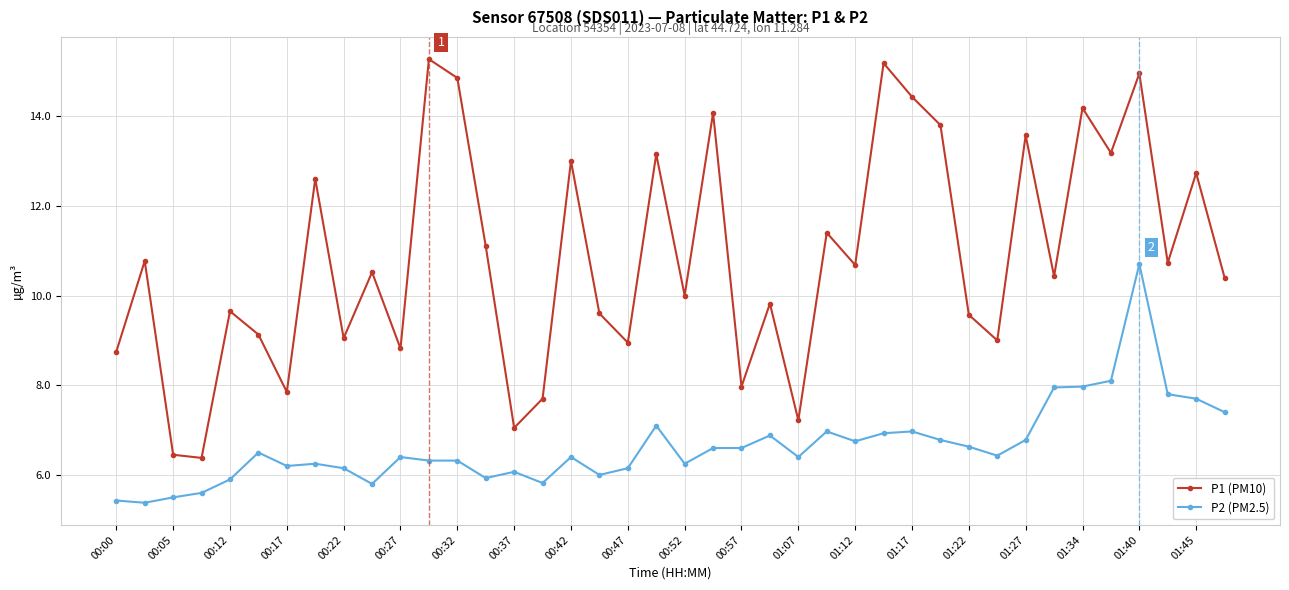

Count the number of data series in this chart.

2